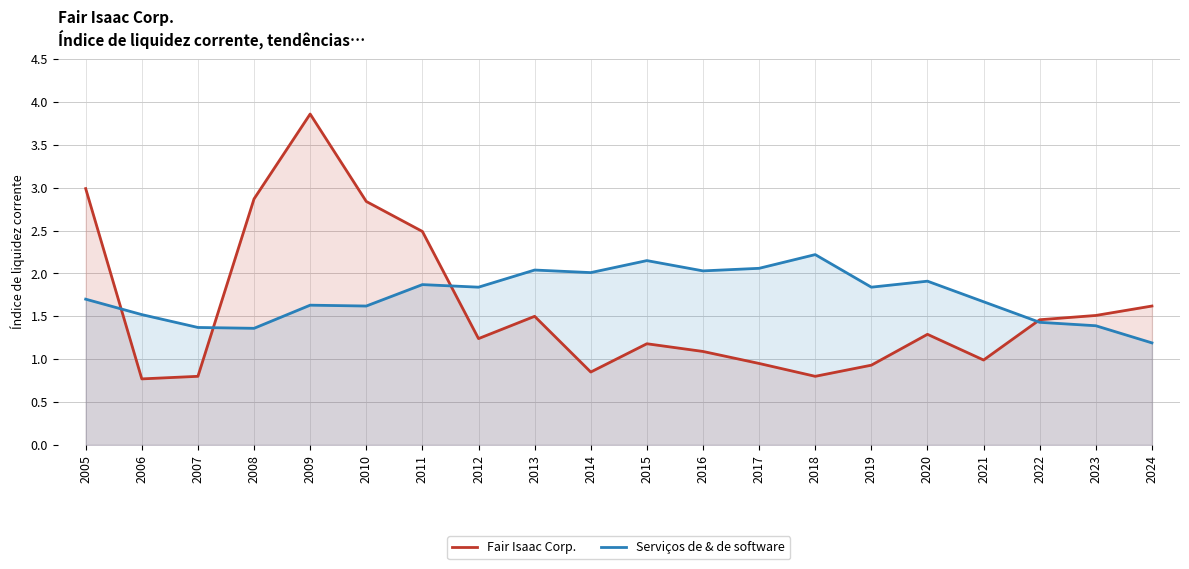

In Serviços de & de software, how many points are higher than both neighbors (excluding endpoints)?

6